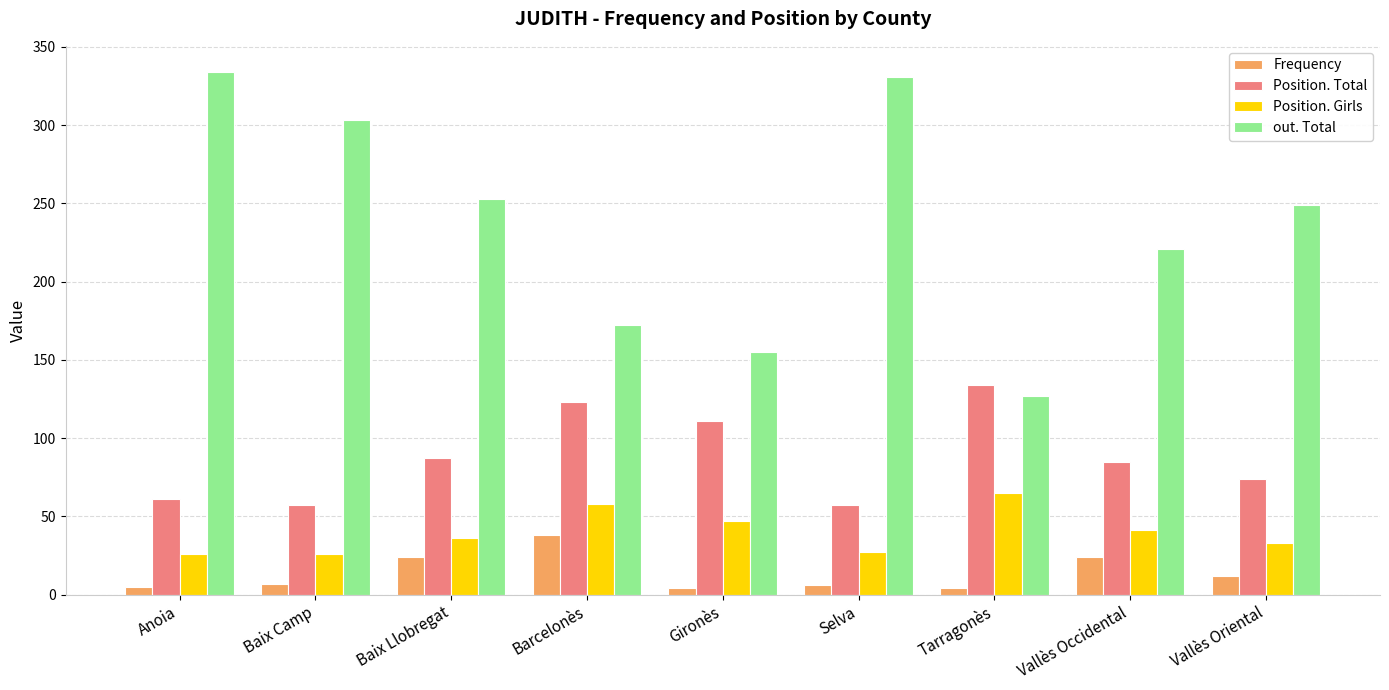

What is the difference between the highest and lowest values at Baix Camp?

296